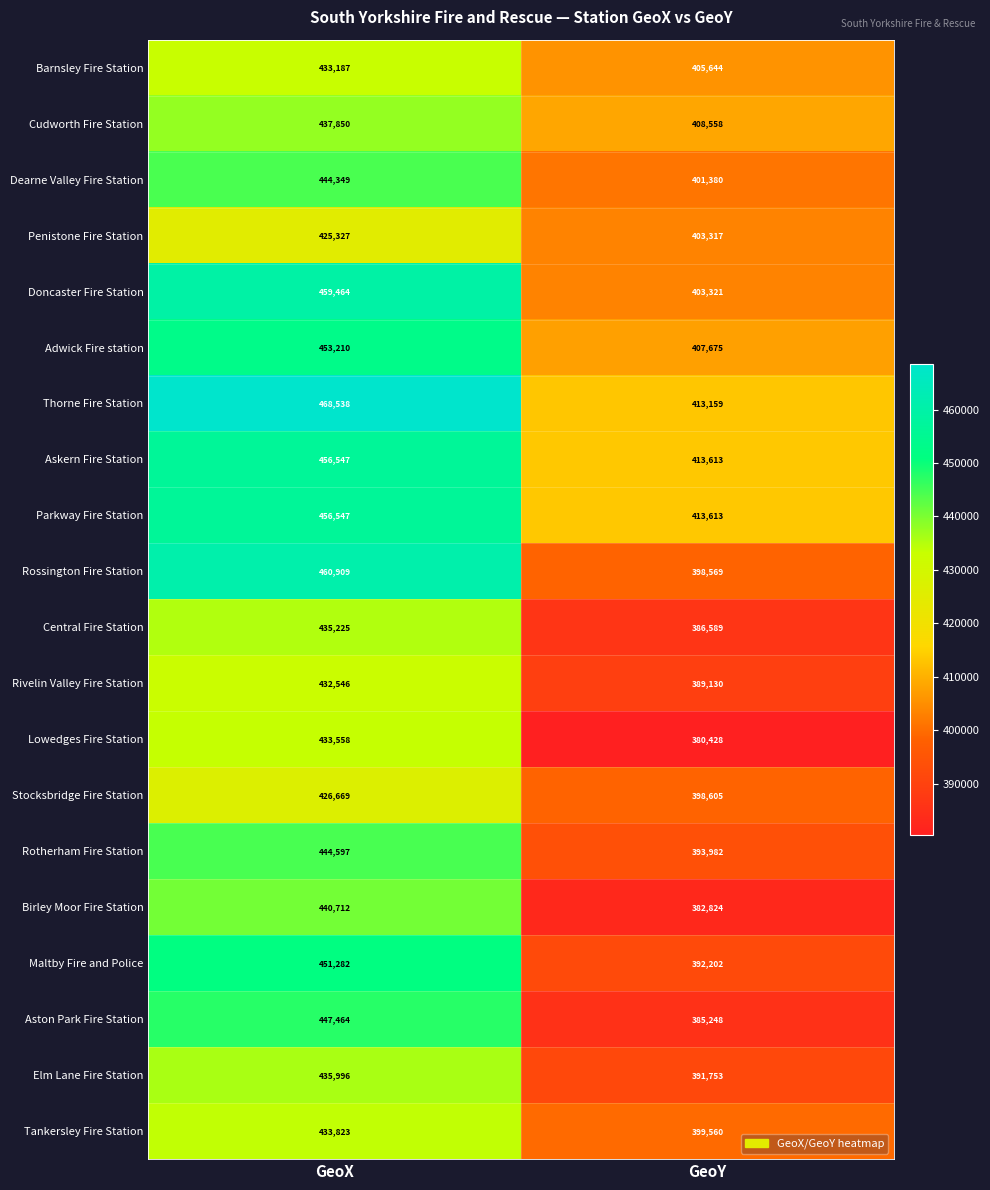

True or false: Tankersley Fire Station has a value of 433823 at GeoX.

True